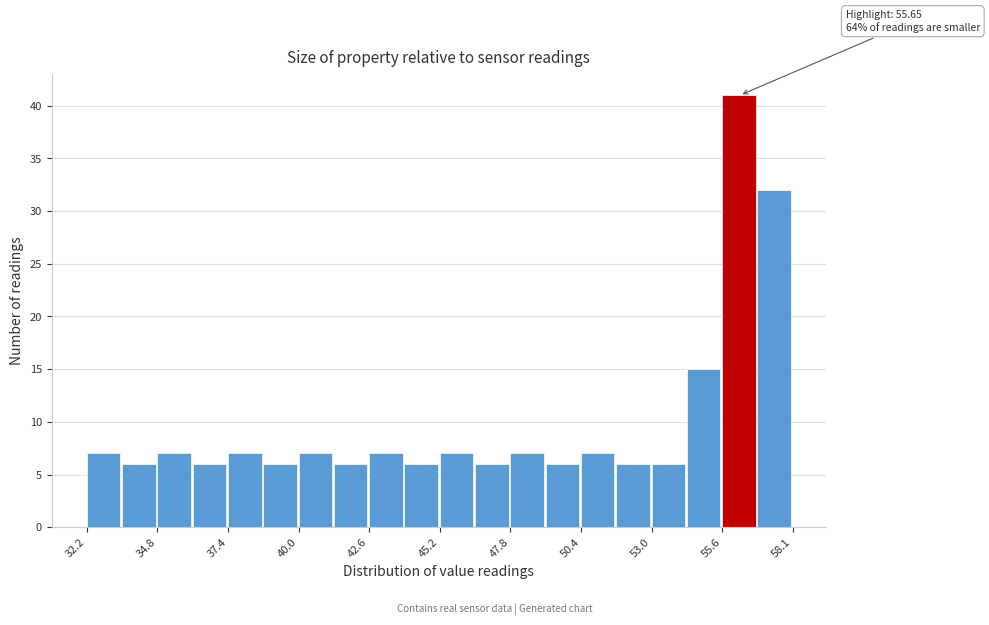

Around what value on the x-axis is the tallest bar? Give the approximate position of its centre, as read against the axis.

56.0